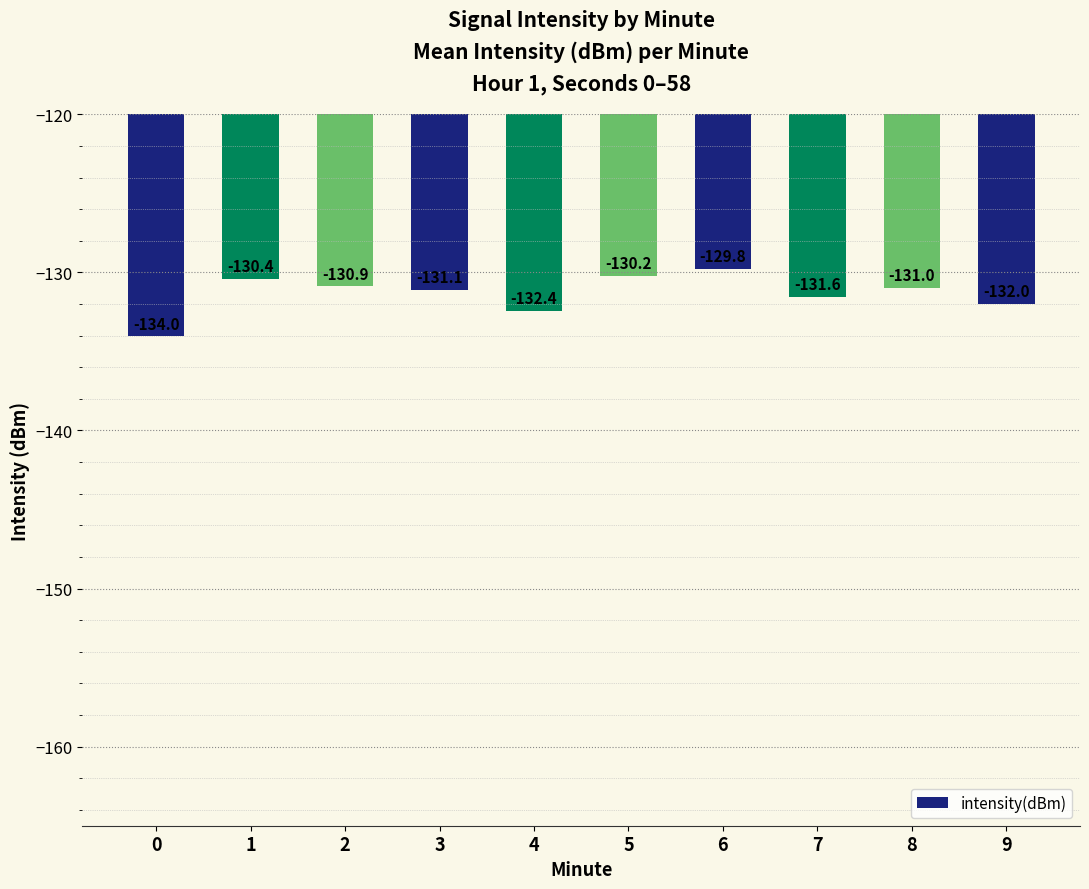

What is the change in value from 6 to 8?

-1.2